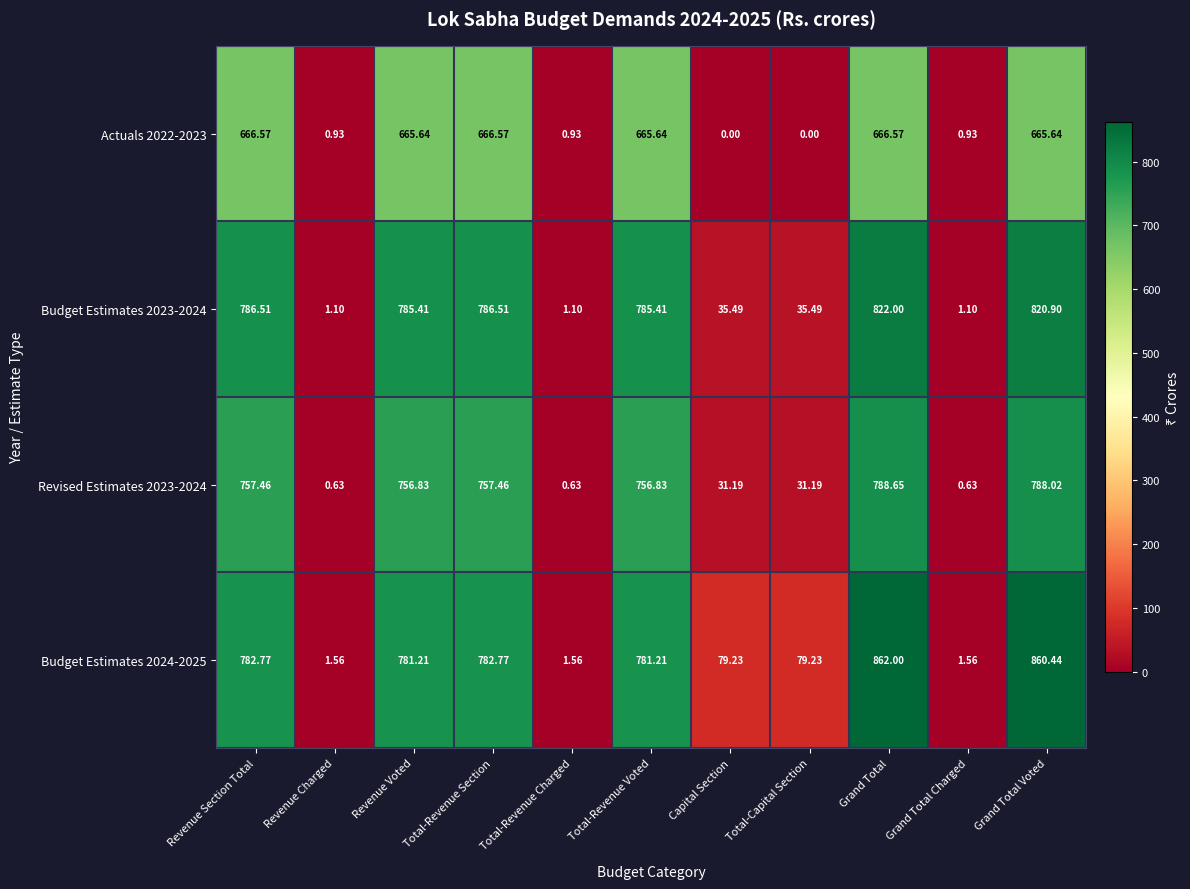

How many values in the Revised Estimates 2023-2024 series are below 756?

5